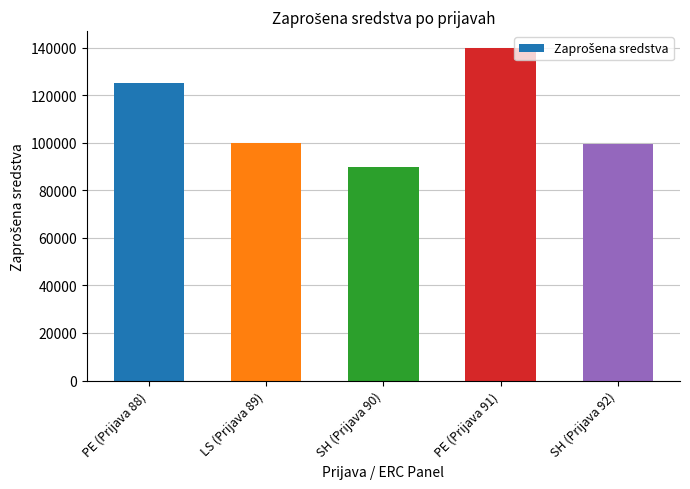

At which label does the data first exceed 100000?

PE (Prijava 88)